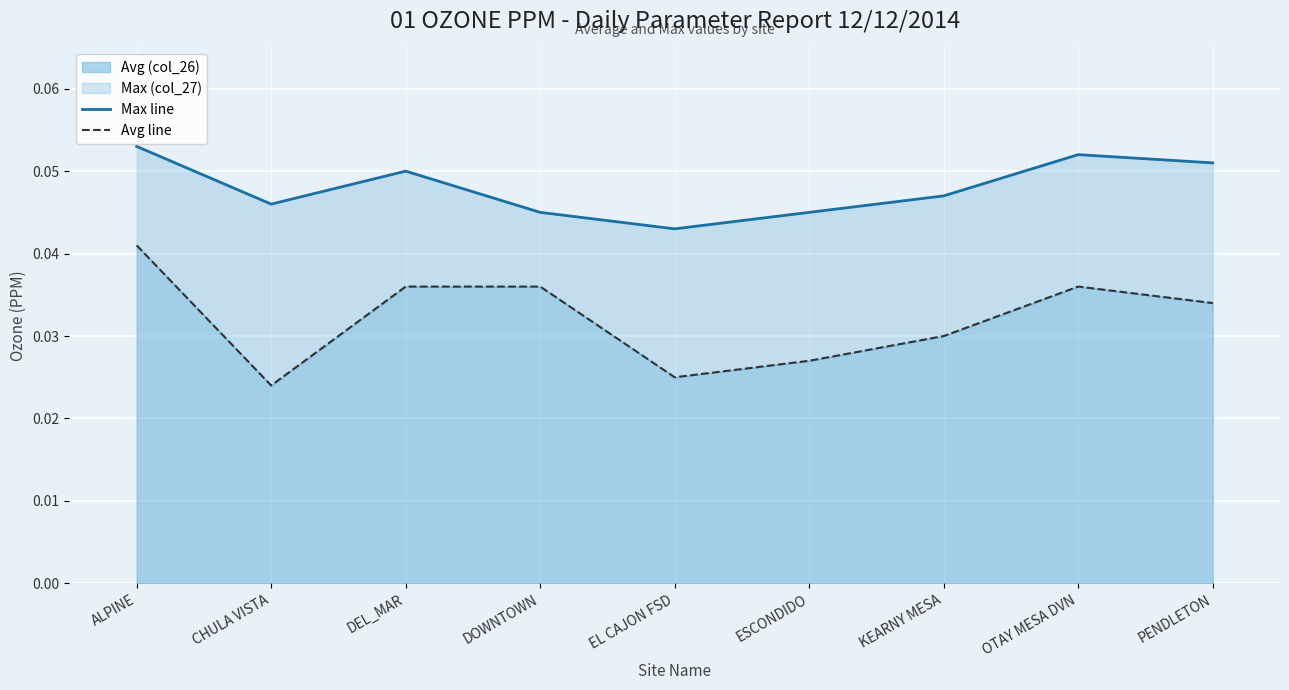

What position from the left is DEL_MAR?

3